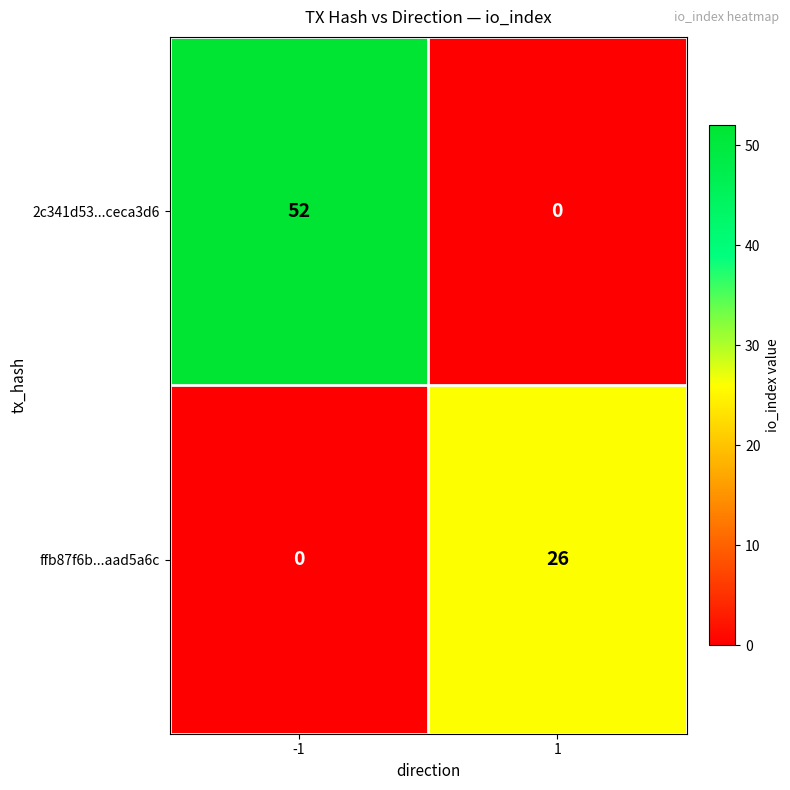

Reading left to right, list all the values displayed in this chart.

2c341d53...ceca3d6: -1=52	1=0
ffb87f6b...aad5a6c: -1=0	1=26